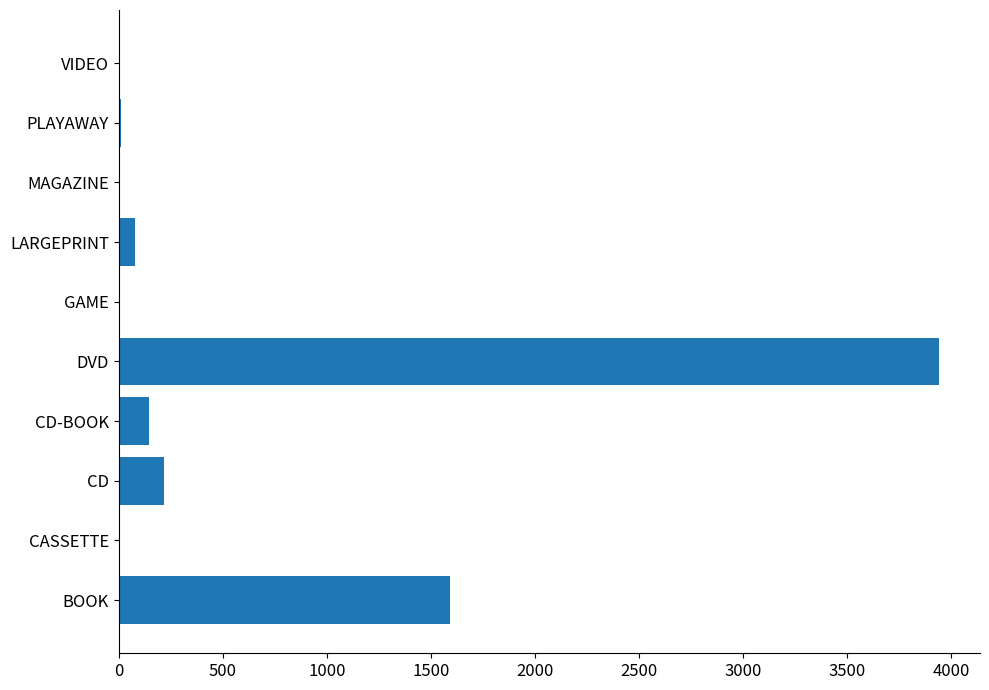

Is it true that the value at DVD is 7088?

False